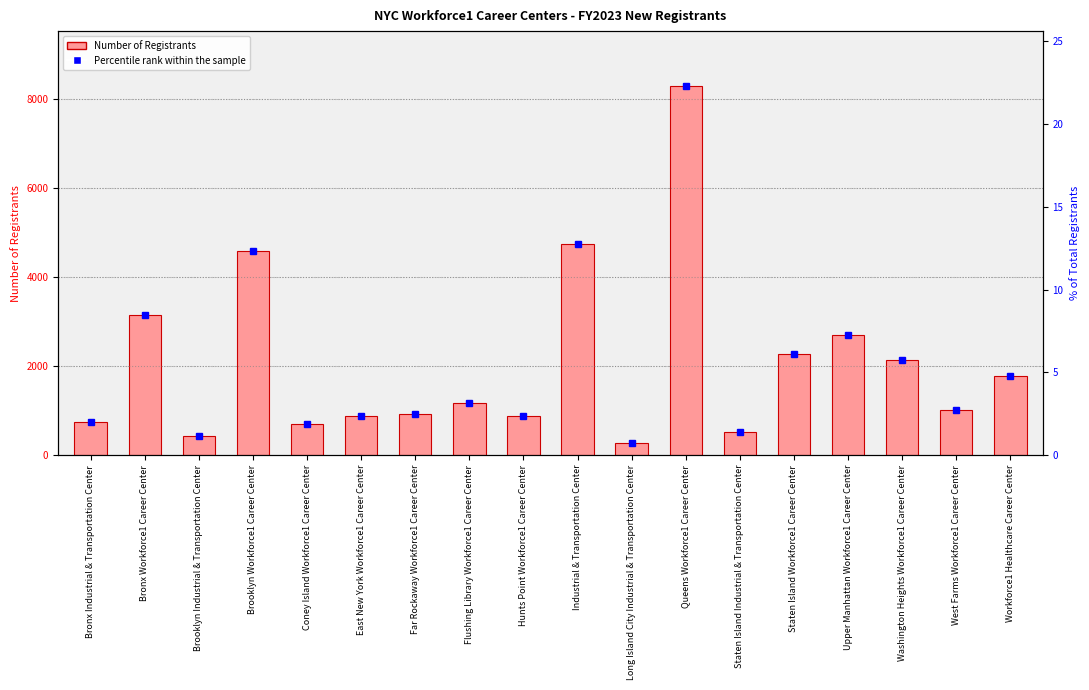

What is the greatest value displayed?

8282.0